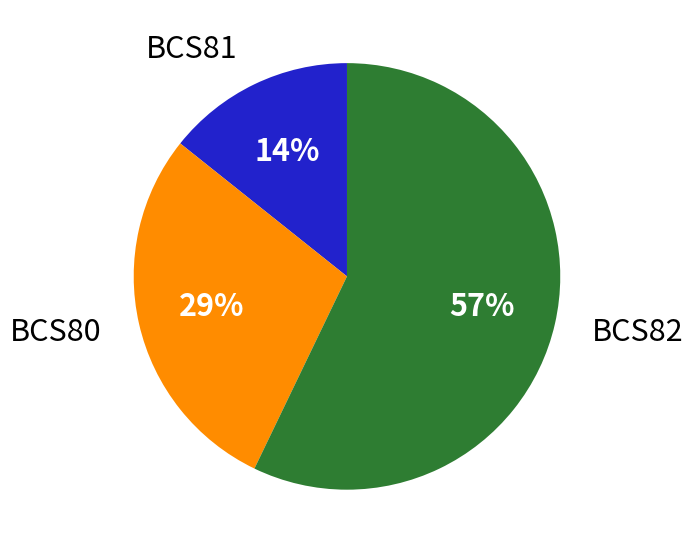

How many slices are in this pie chart?

3